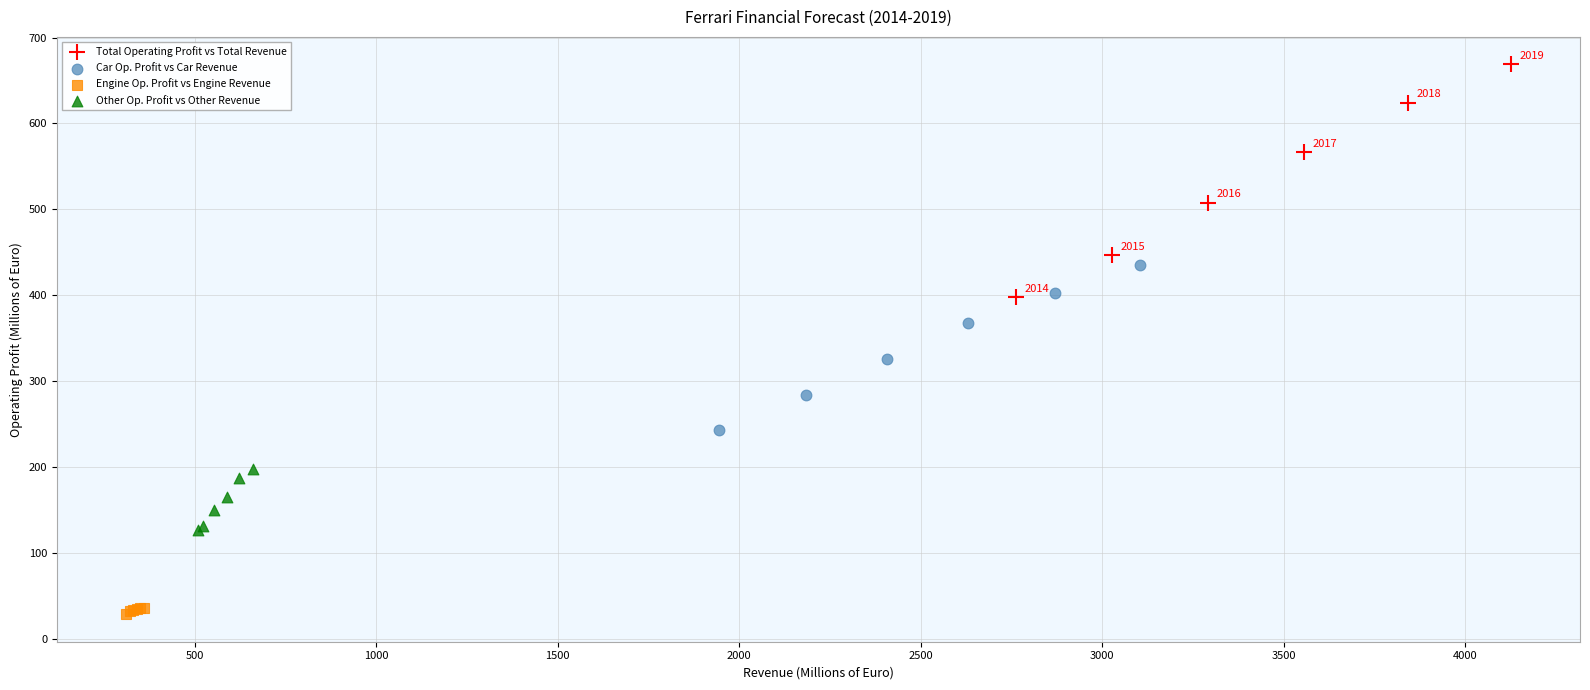

Which series reaches the maximum Y coordinate?

Total Operating Profit vs Total Revenue